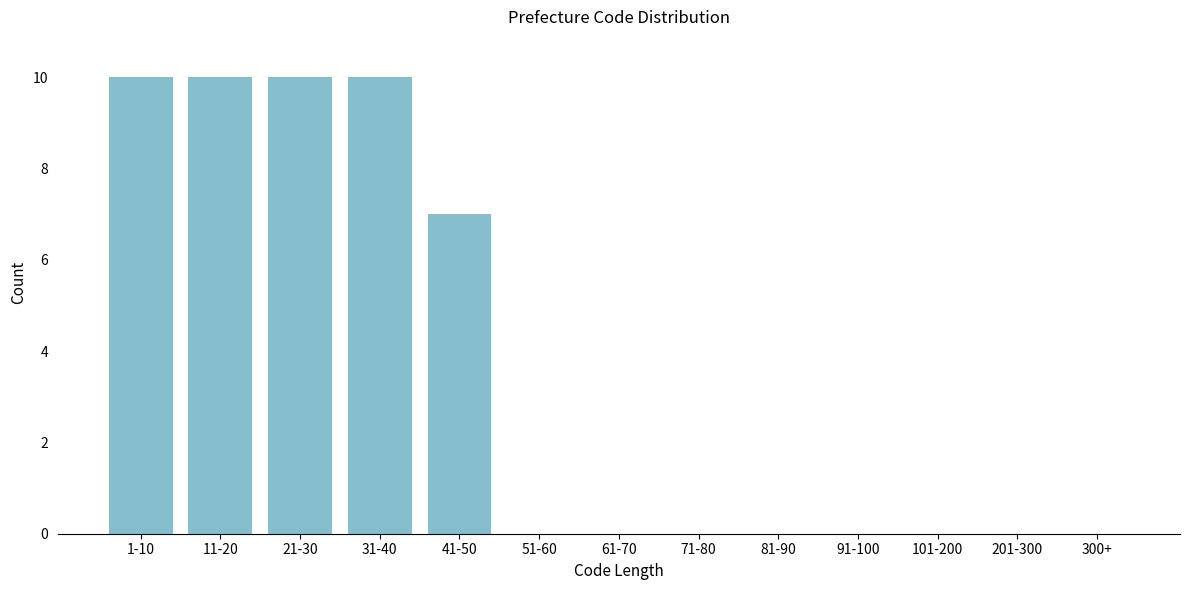

Reading left to right, transcribe all the data shown in this chart.

1-10=10	11-20=10	21-30=10	31-40=10	41-50=7	51-60=0	61-70=0	71-80=0	81-90=0	91-100=0	101-200=0	201-300=0	300+=0